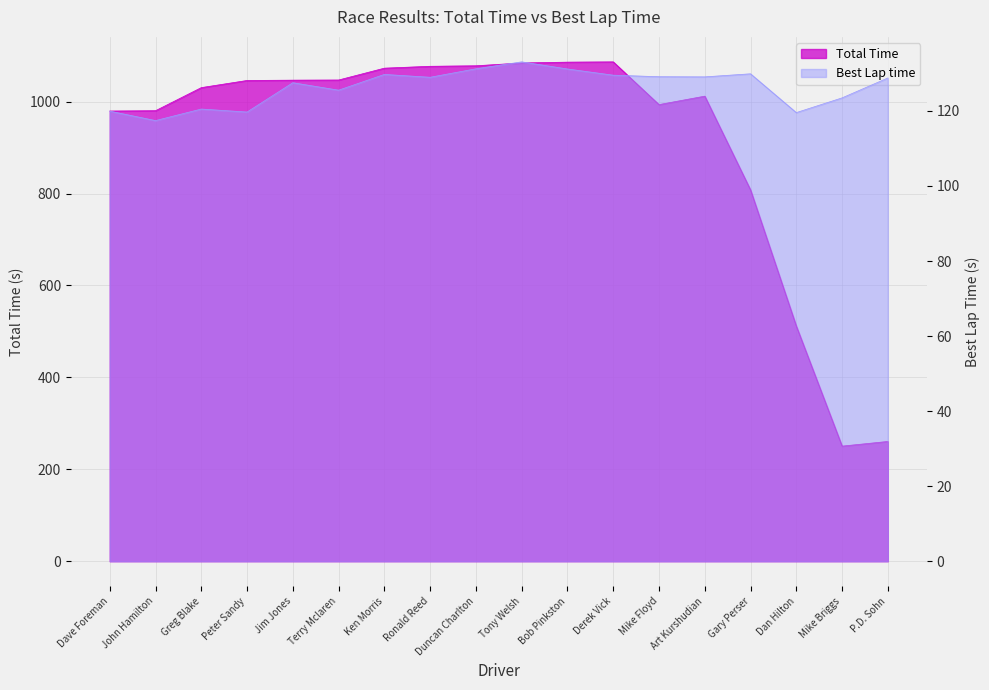

True or false: Total Time and Best Lap time intersect in this chart.

False